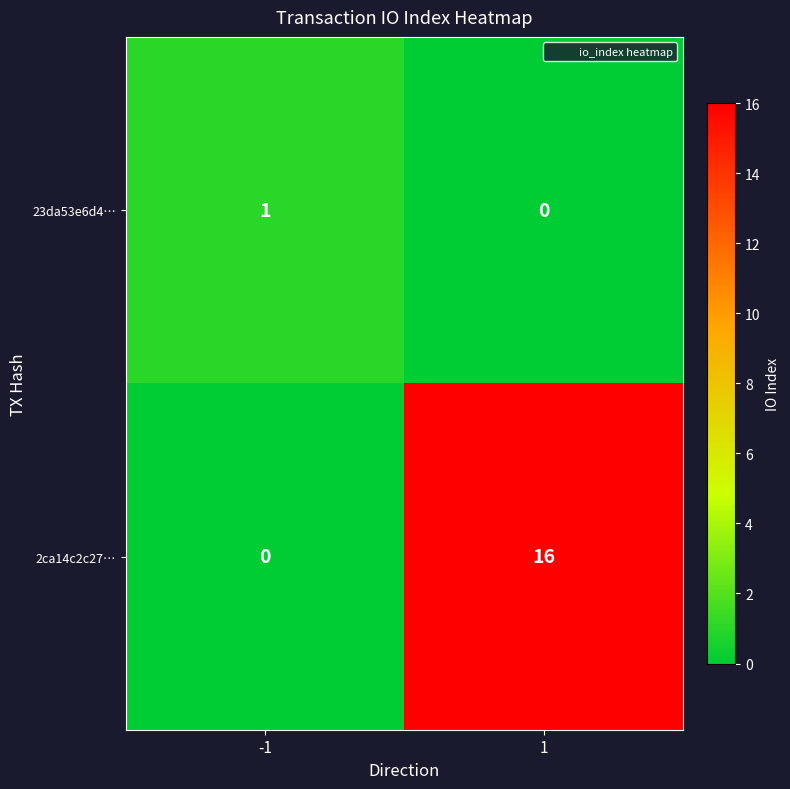

List the labels in order of 2ca14c2c27… value, smallest first.

-1, 1